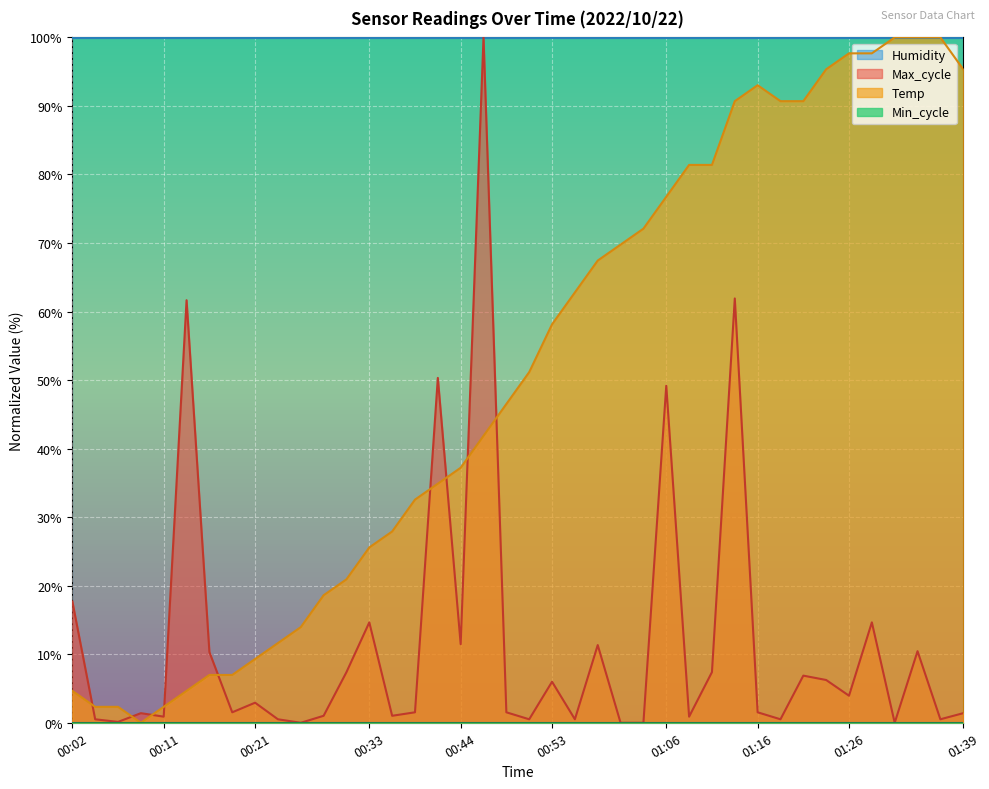

Between 00:02 and 01:16, which series saw the biggest shift?

Temp